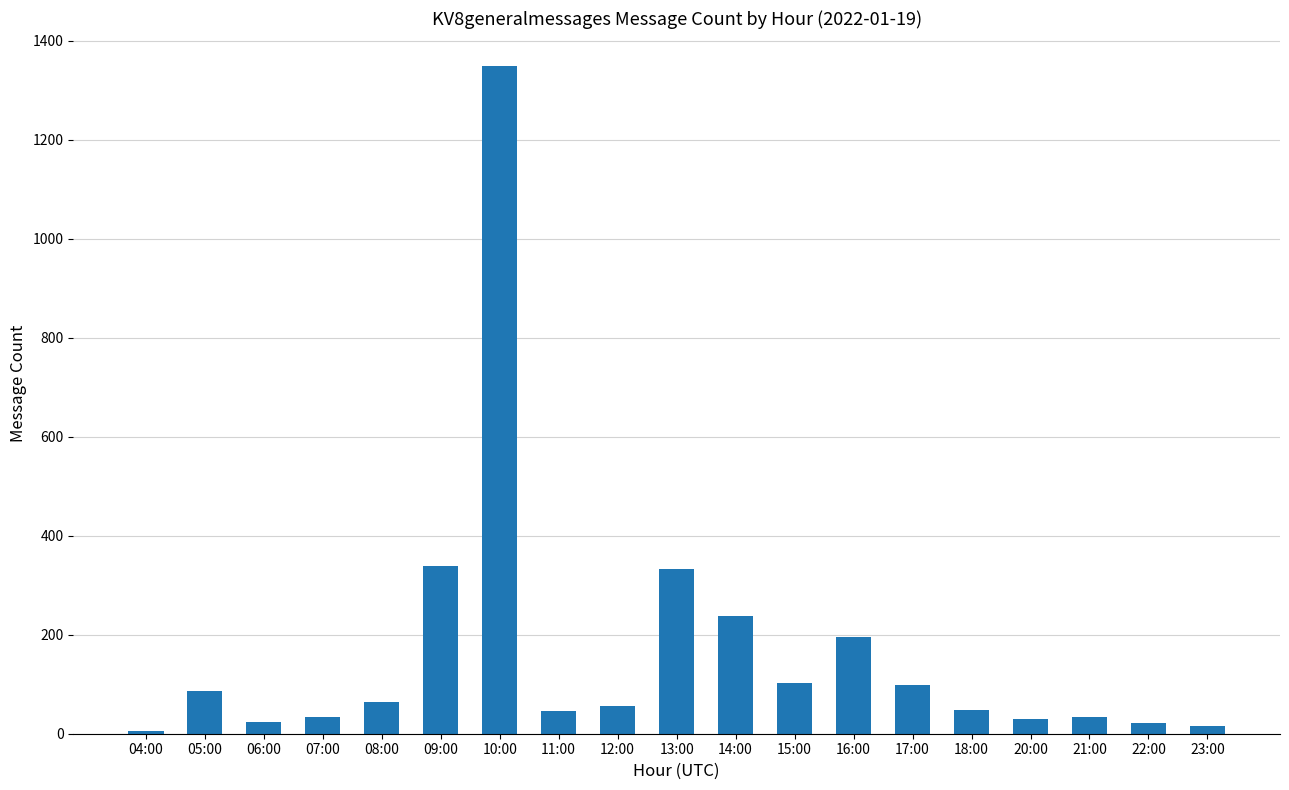

What is the sum of all values?

3115